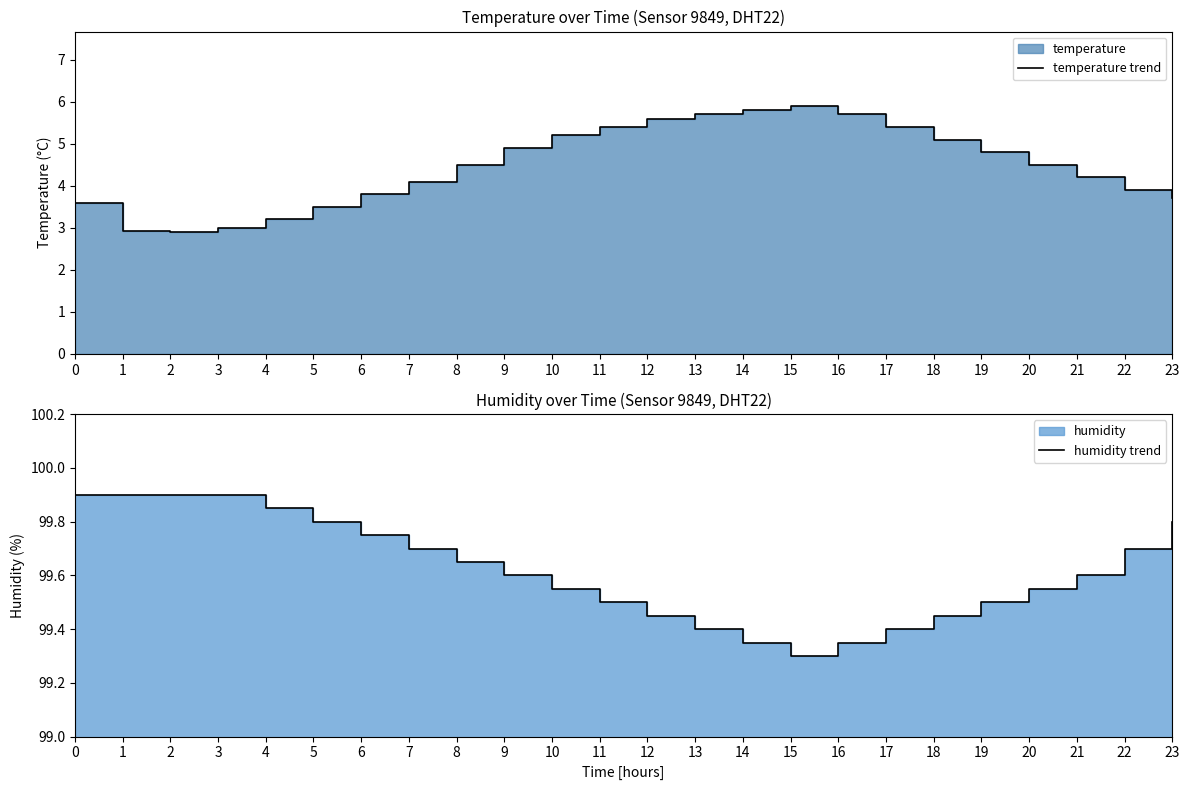

Where does the temperature trend series first go above 4?

7